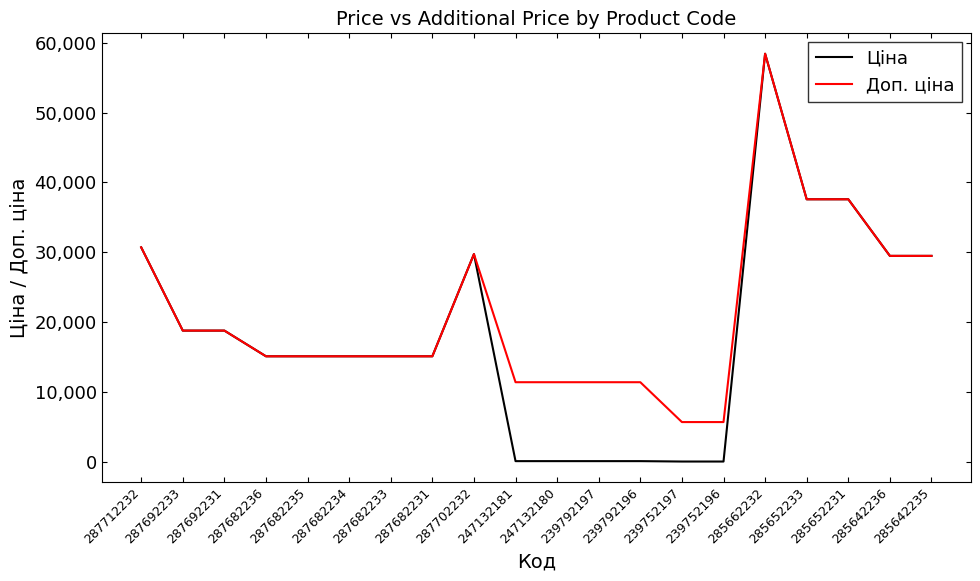

Which series changed the most between 287682234 and 239752197?

Ціна